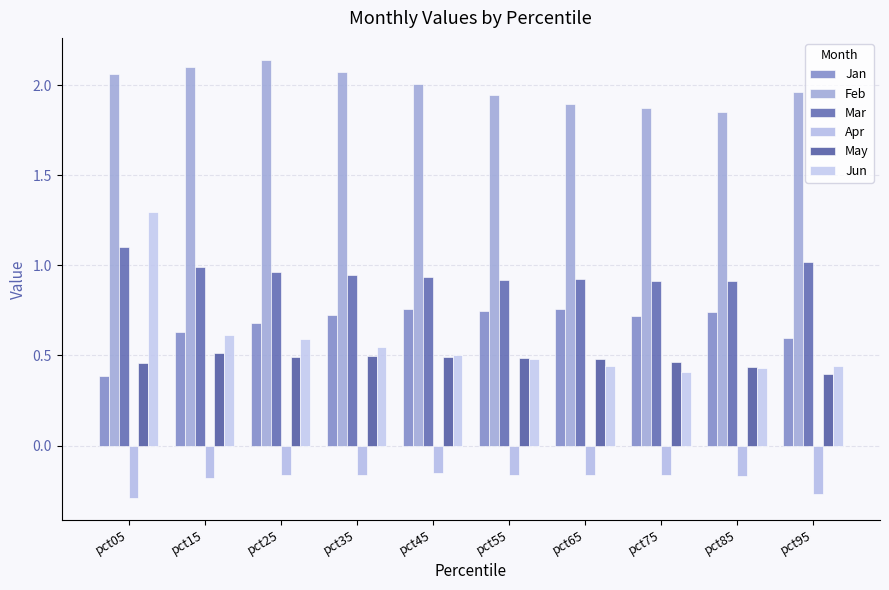

Which has a higher value, pct45 or pct25?

pct45